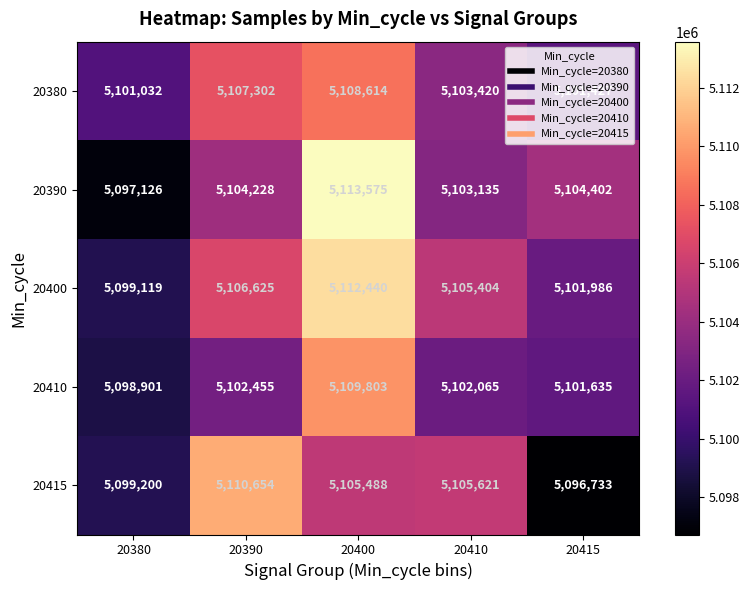

The 20400 series shows 5101986 at 20415. True or false?

True